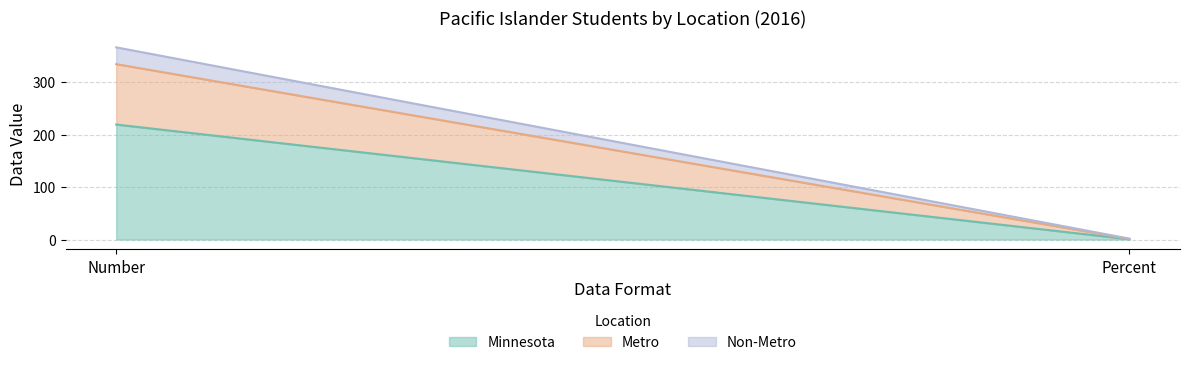

Count the number of categories in the chart.

2